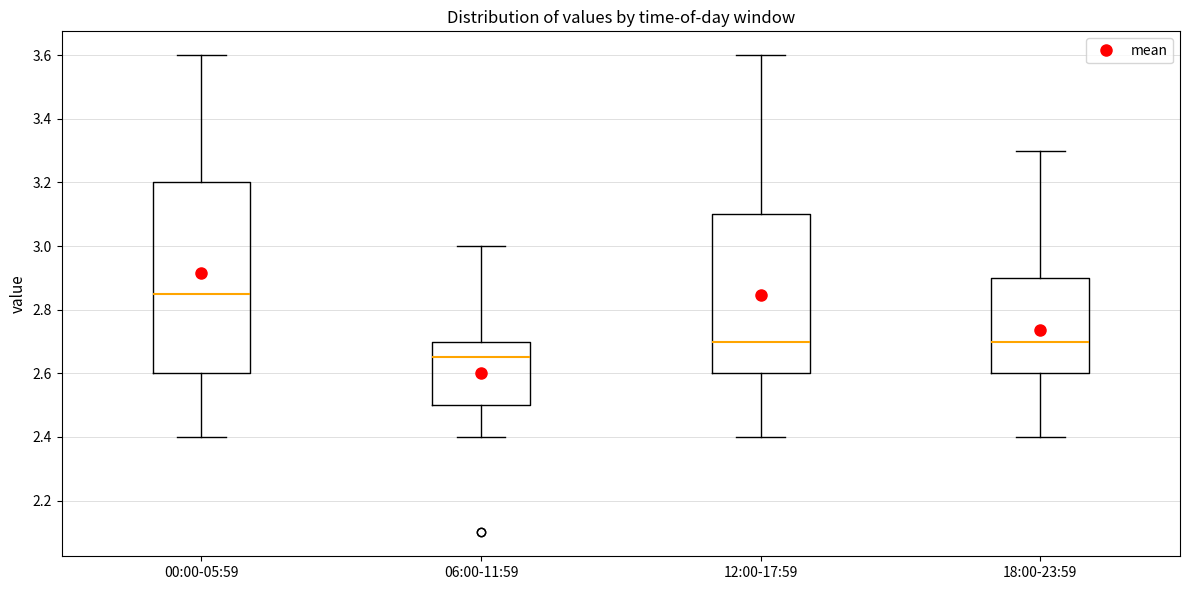

Comparing the boxes themselves (not the whiskers), which one is the tallest?

00:00-05:59